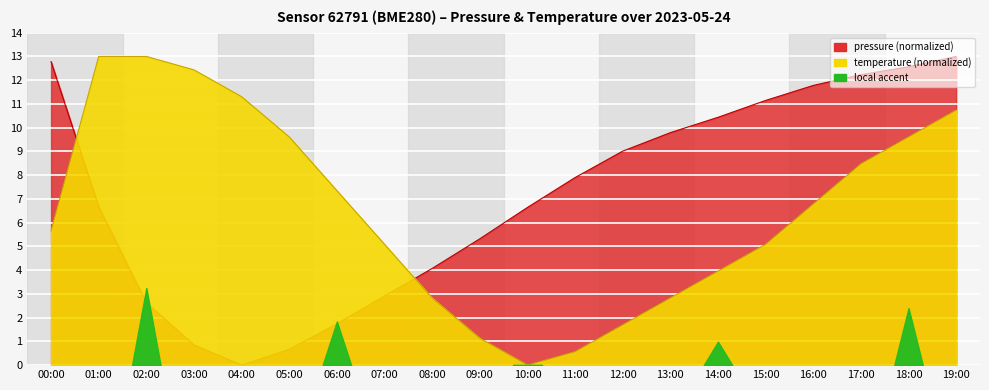

True or false: temperature and pressure cross at least once.

True